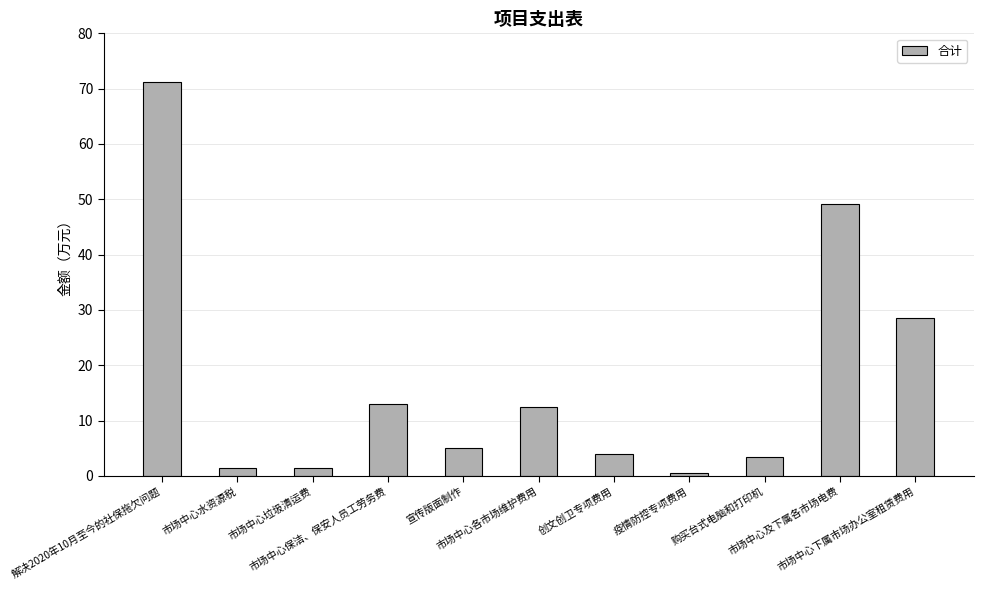

What is the ratio of the value at 市场中心各市场维护费用 to the value at 市场中心下属市场办公室租赁费用?

0.4